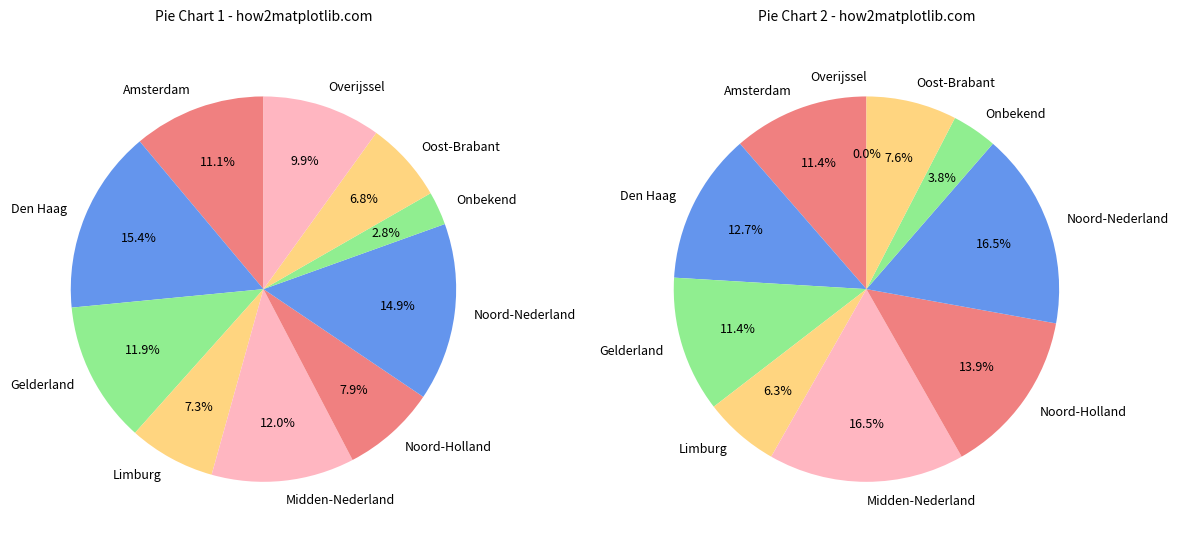

How many slices are in this pie chart?

10